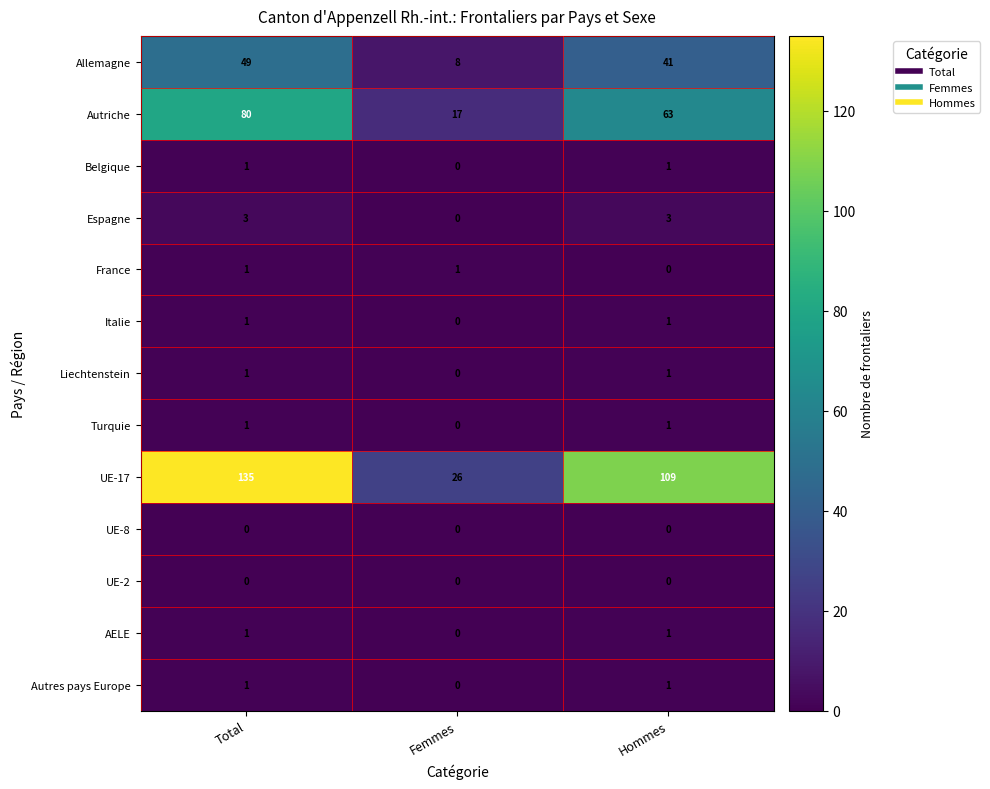

What is the total value across all series at Femmes?

52